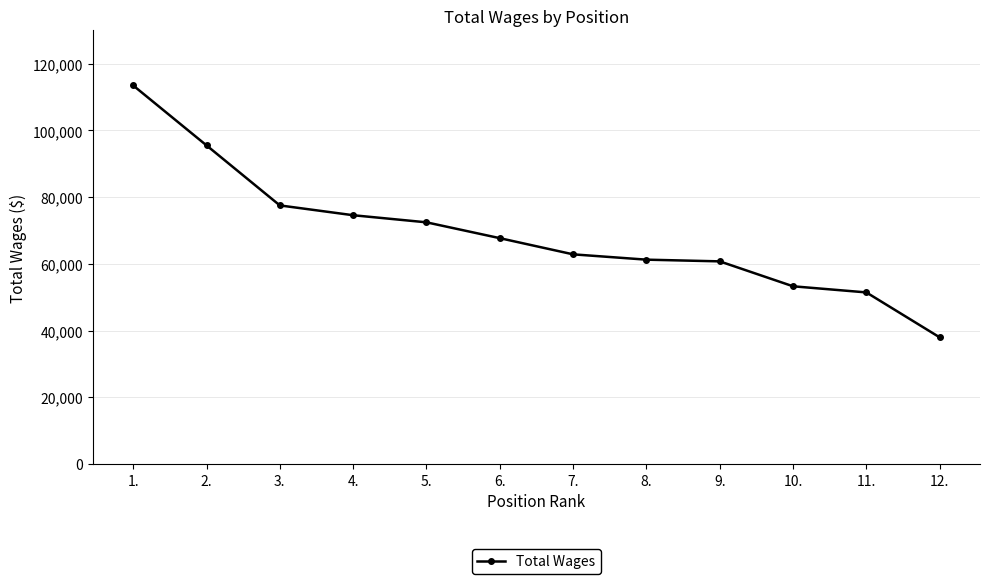

What is the smallest value displayed?

37961